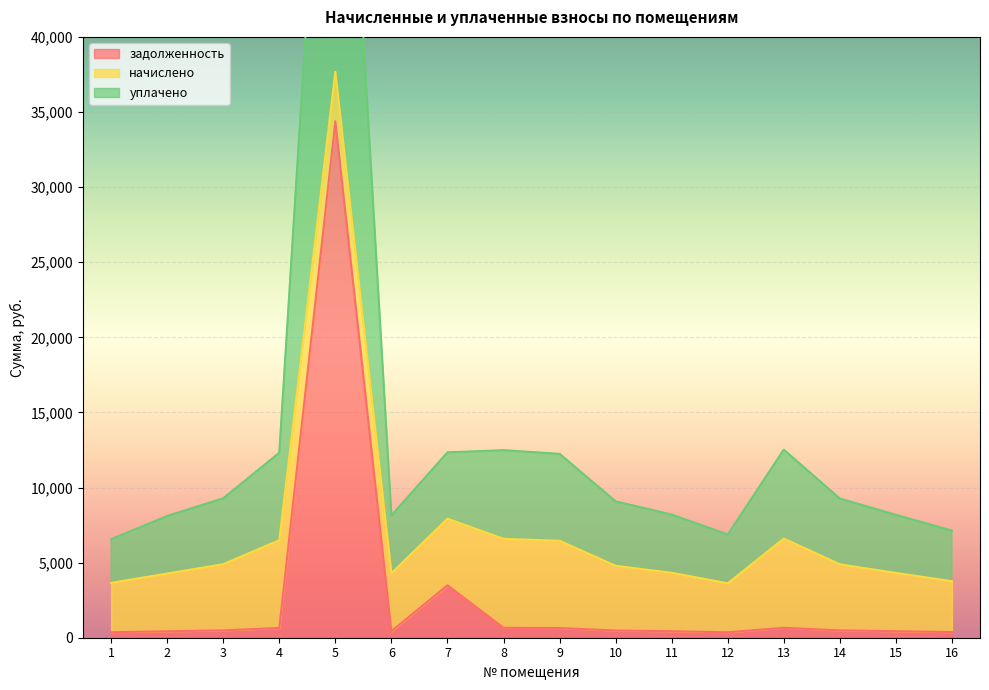

How many interior local valleys does the уплачено series have?

2